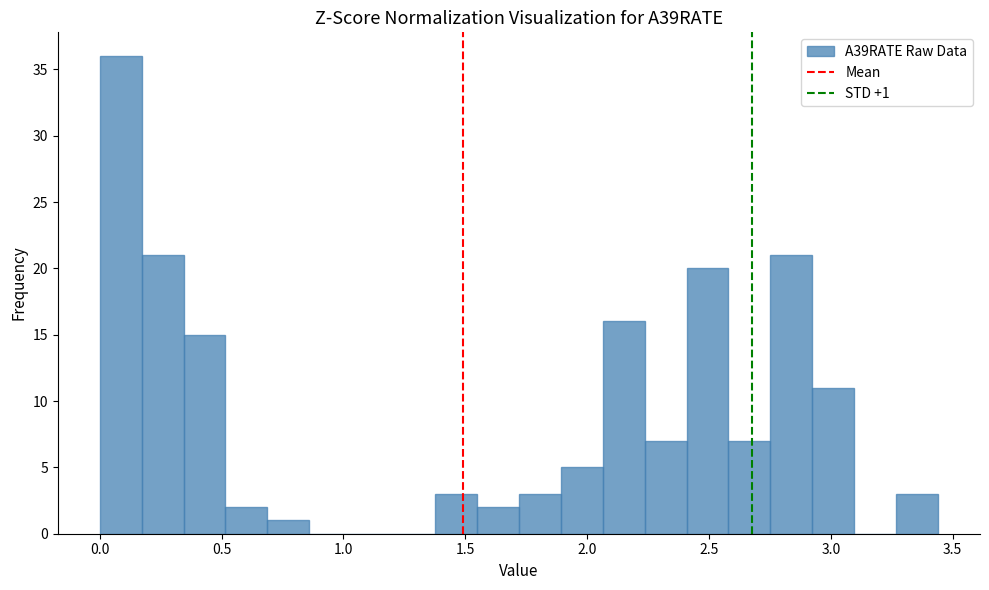

Around what value on the x-axis is the tallest bar? Give the approximate position of its centre, as read against the axis.

0.10